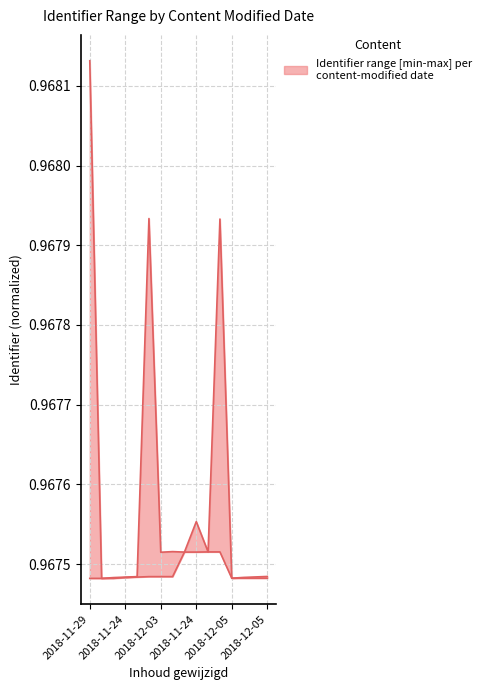

List the series in order of their overall mean, lowest first.

lower, upper